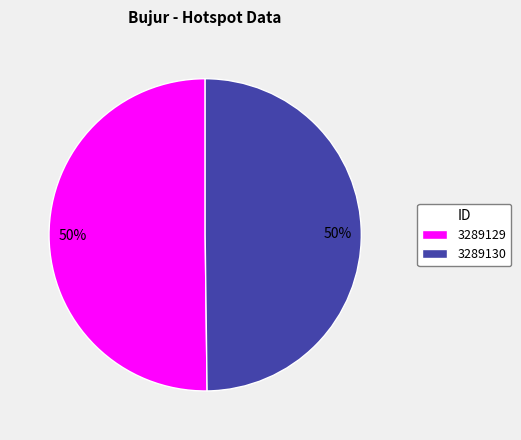

Count the number of slices in the pie.

2